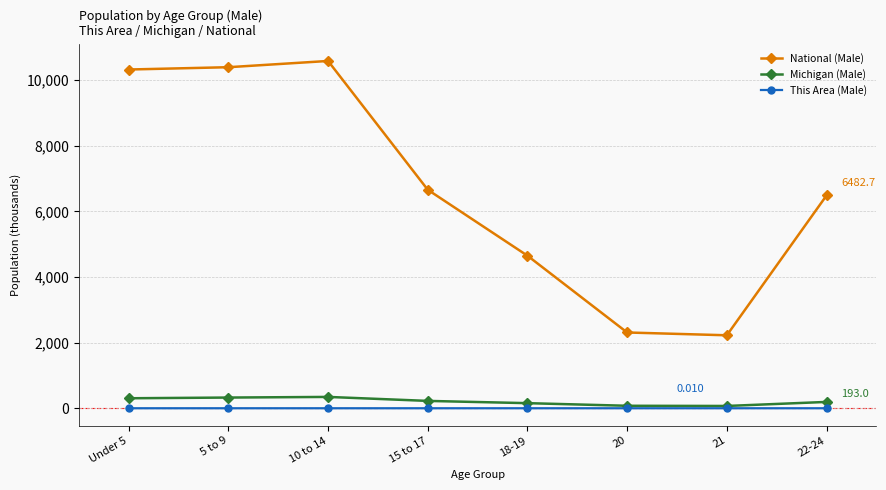

Which series has the largest range (max minus min)?

National (Male)